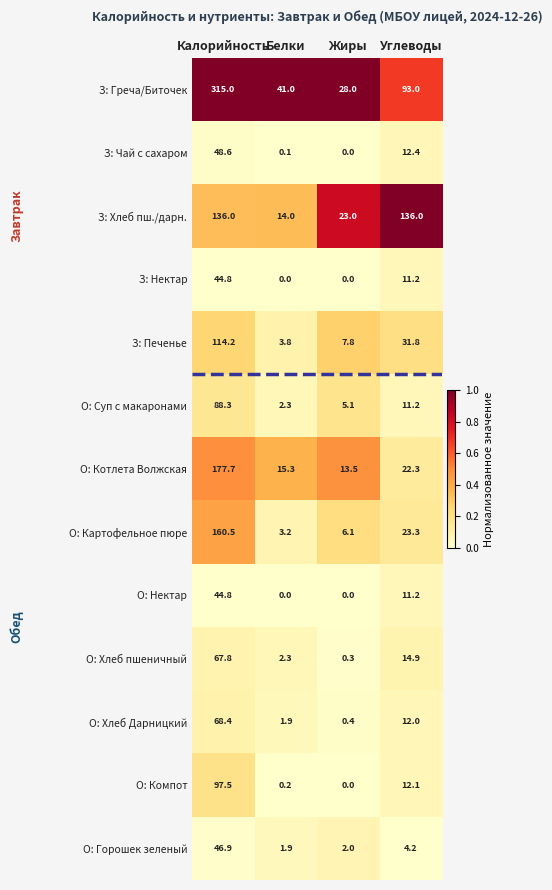

Which series has the largest range (max minus min)?

З: Греча/Биточек